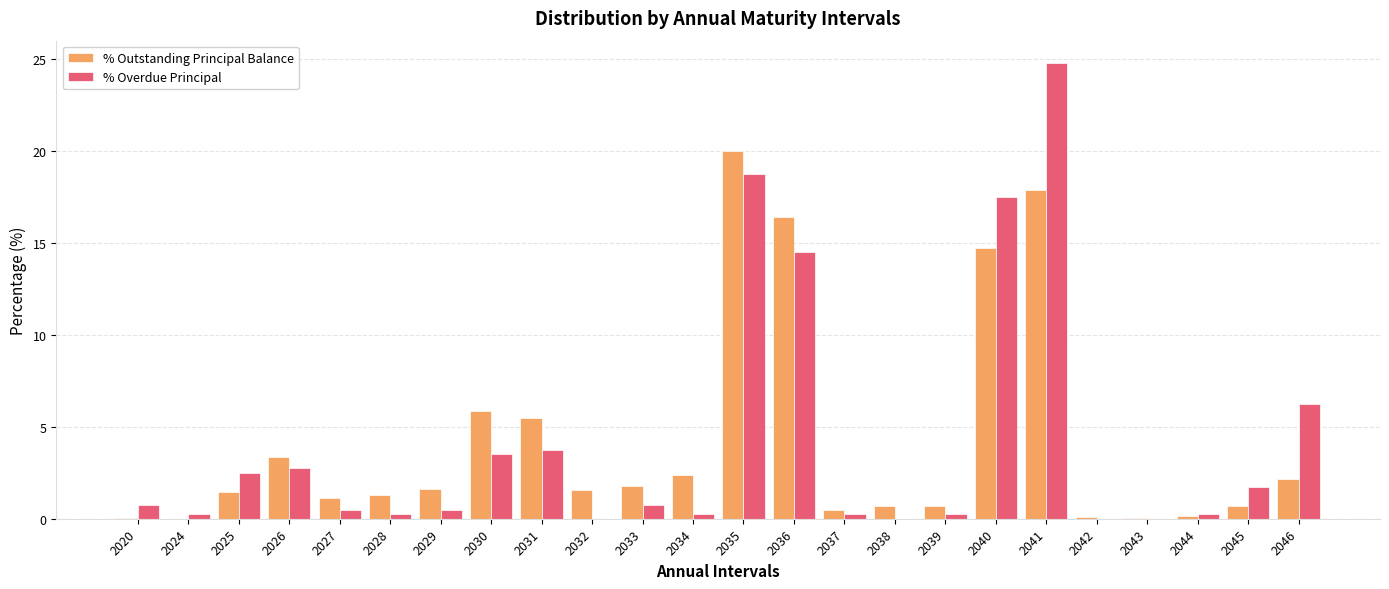

What is the sum of all % Overdue Principal values?

100.0